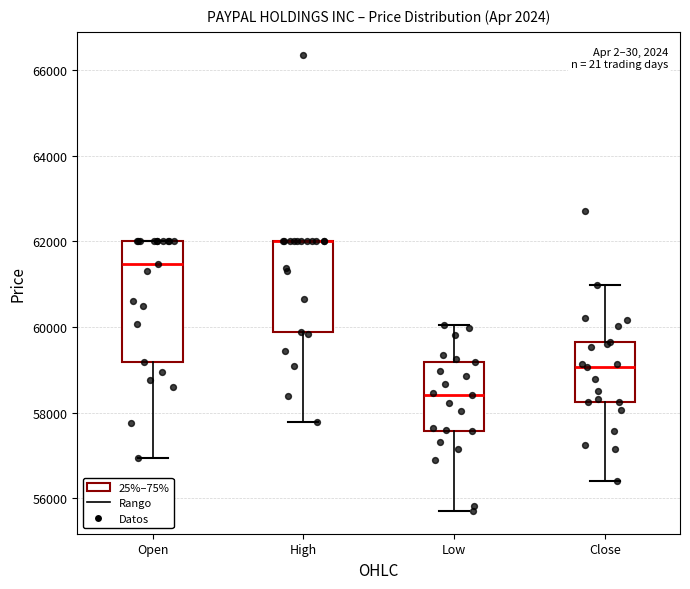

Which box is the tallest, from its lower edge to its upper edge?

Open